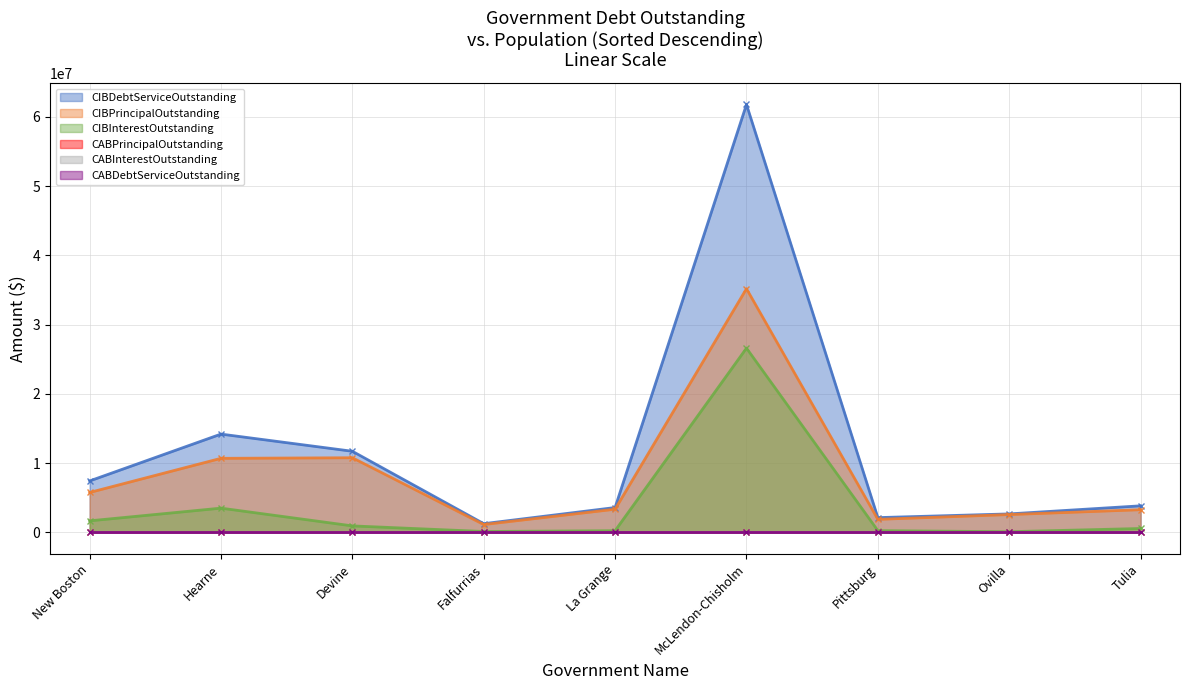

The CIBPrincipalOutstanding series shows 10775000.0 at Devine. True or false?

True